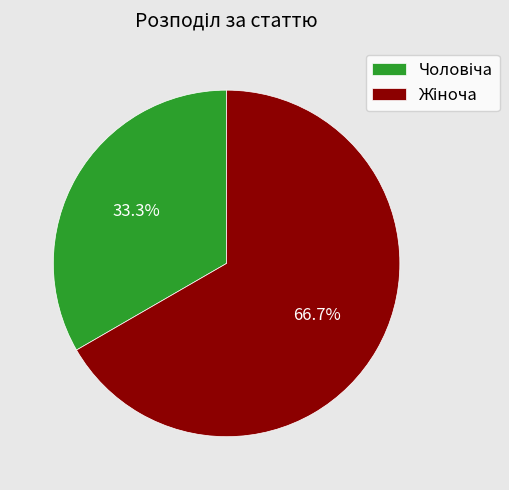

Count the number of slices in the pie.

2